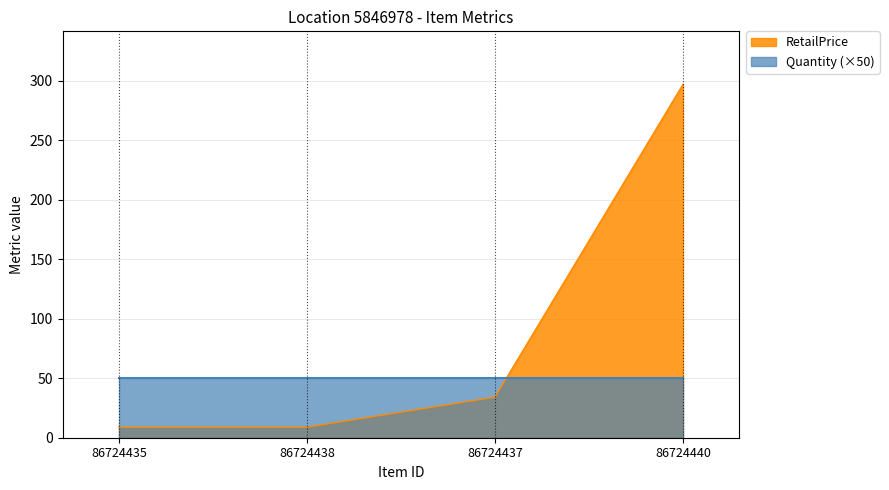

Which category has the highest value across all series?

86724440